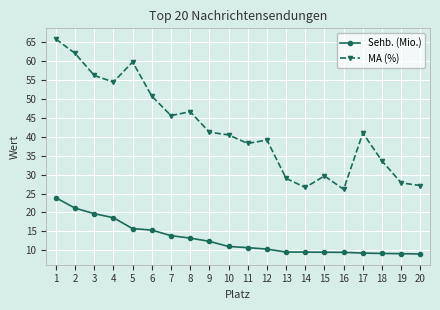

How many data points in MA (%) are less than 40?

9